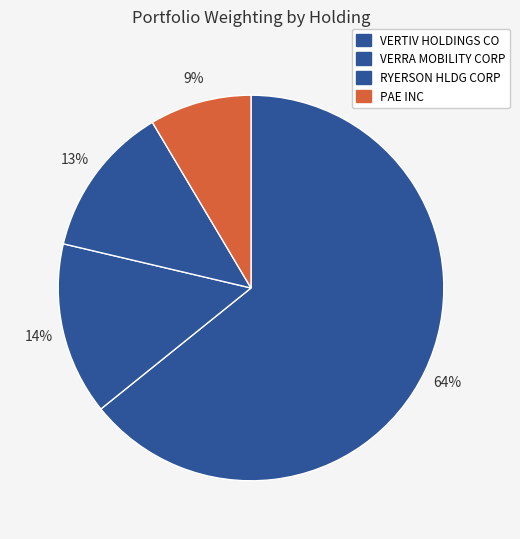

True or false: PAE INC accounts for 9% of the total.

True